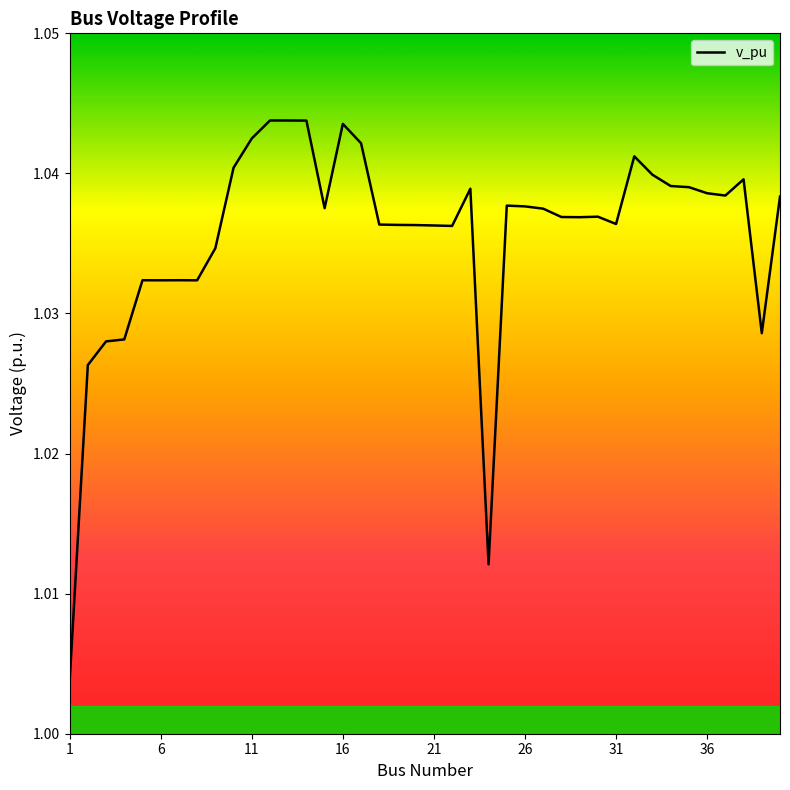

How many points are lower than both their immediate neighbors (excluding endpoints)?

9